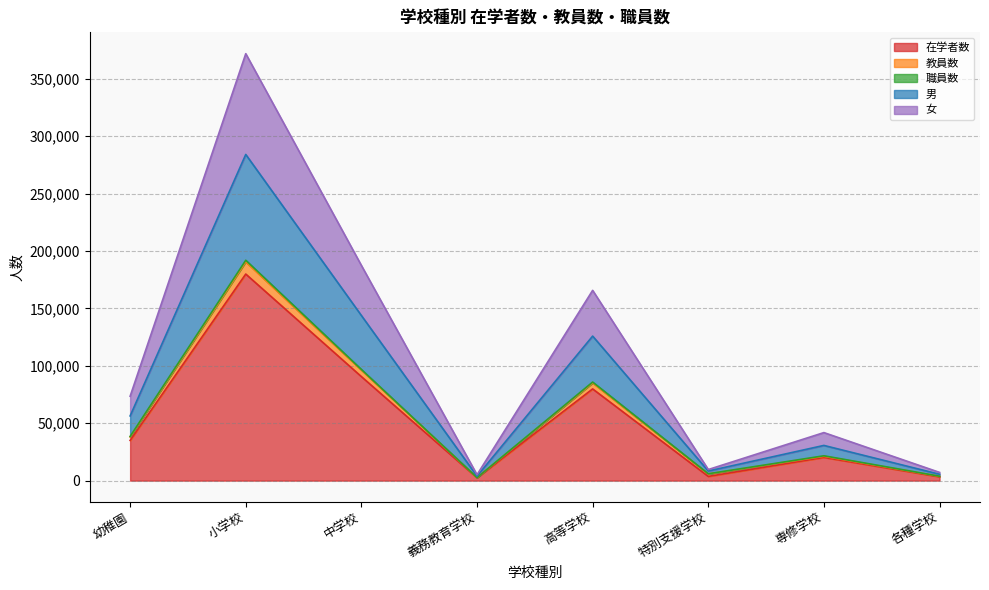

What is the value of the 在学者数 point at the 7th from the left?

20211